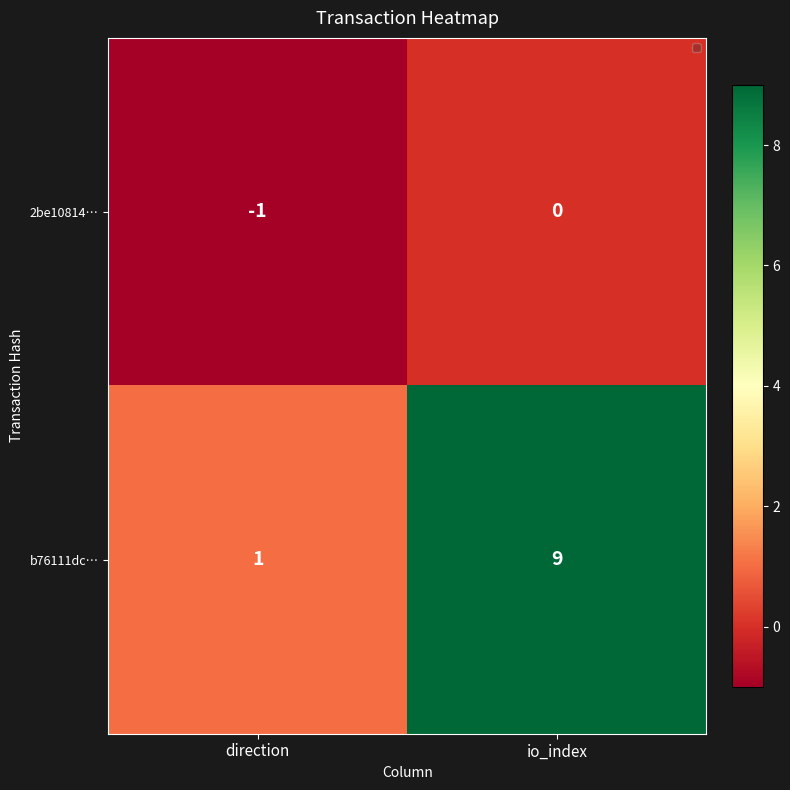

Which category has the highest value across all series?

io_index